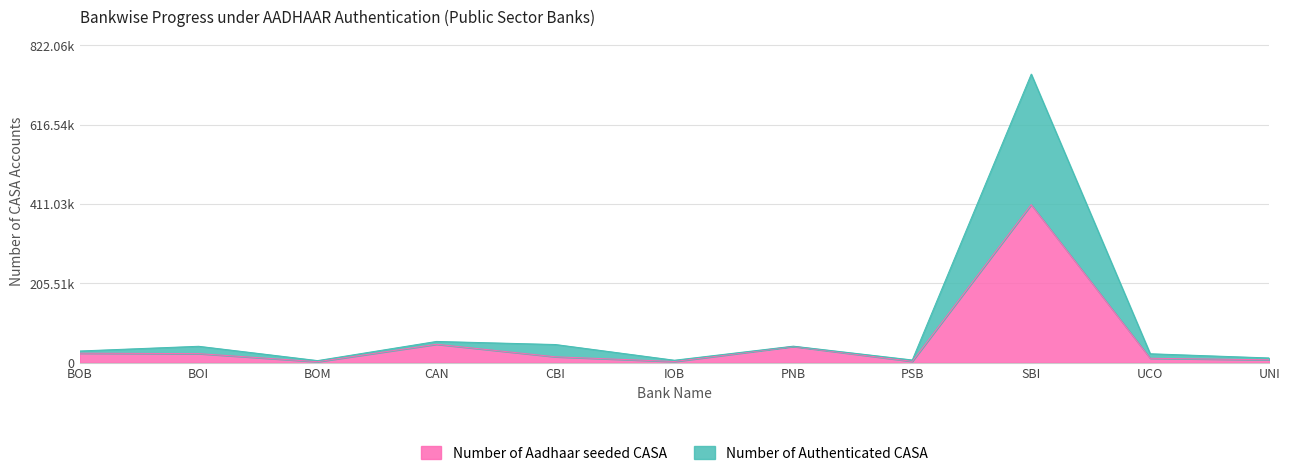

Reading left to right, extract all data points from this chart.

Number of Aadhaar seeded CASA: BOB=24916	BOI=23787	BOM=2877	CAN=47991	CBI=15589	IOB=3351	PNB=42275	PSB=3720	SBI=409486	UCO=11736	UNI=7794
Number of Authenticated CASA: BOB=30608	BOI=42817	BOM=5754	CAN=55365	CBI=47368	IOB=6702	PNB=43116	PSB=7370	SBI=747325	UCO=23472	UNI=12583